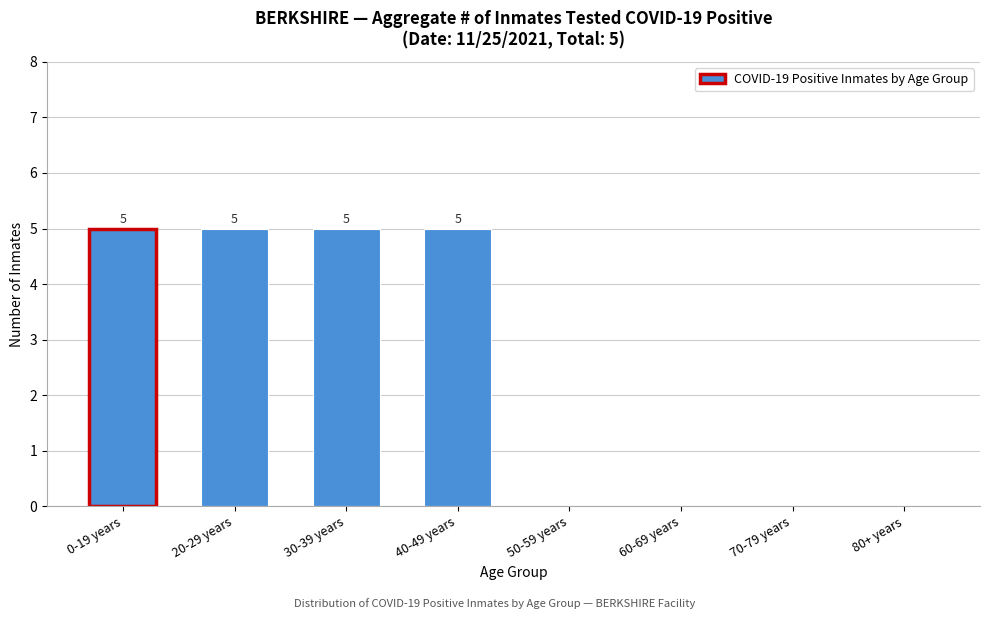

Reading left to right, extract all data points from this chart.

0-19 years=5	20-29 years=5	30-39 years=5	40-49 years=5	50-59 years=0	60-69 years=0	70-79 years=0	80+ years=0